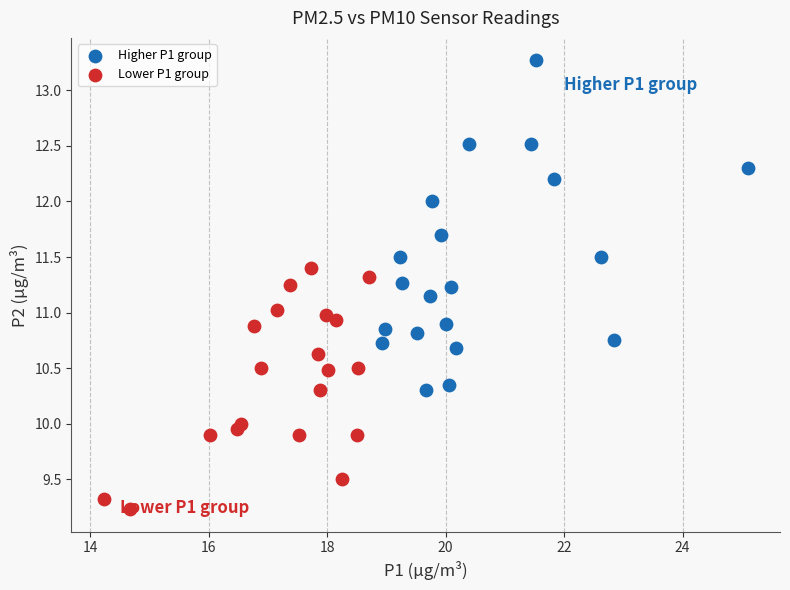

Which series has the largest Y range (max minus min)?

Higher P1 group